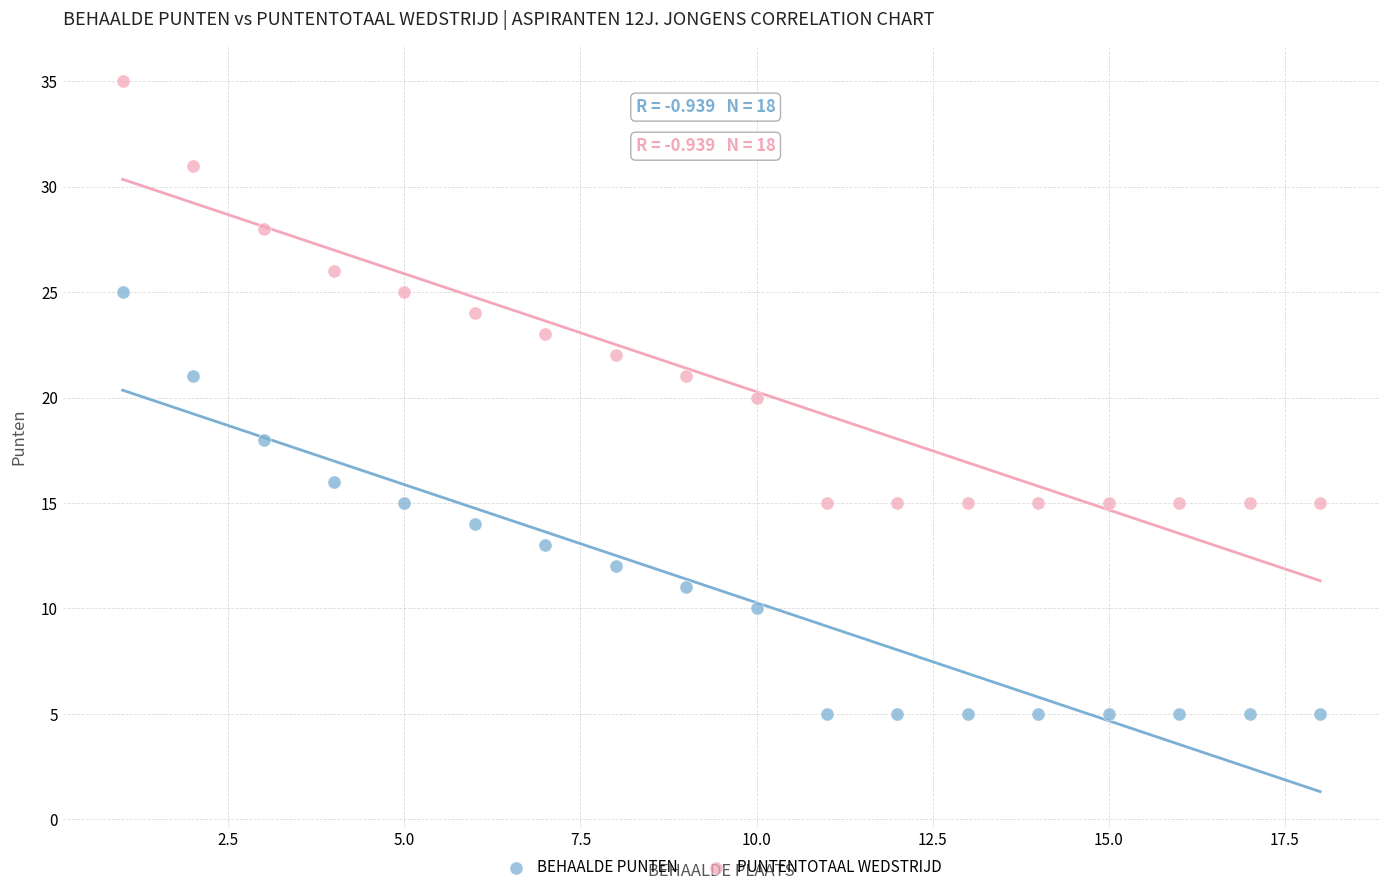

Which series reaches the minimum Y coordinate?

BEHAALDE PUNTEN